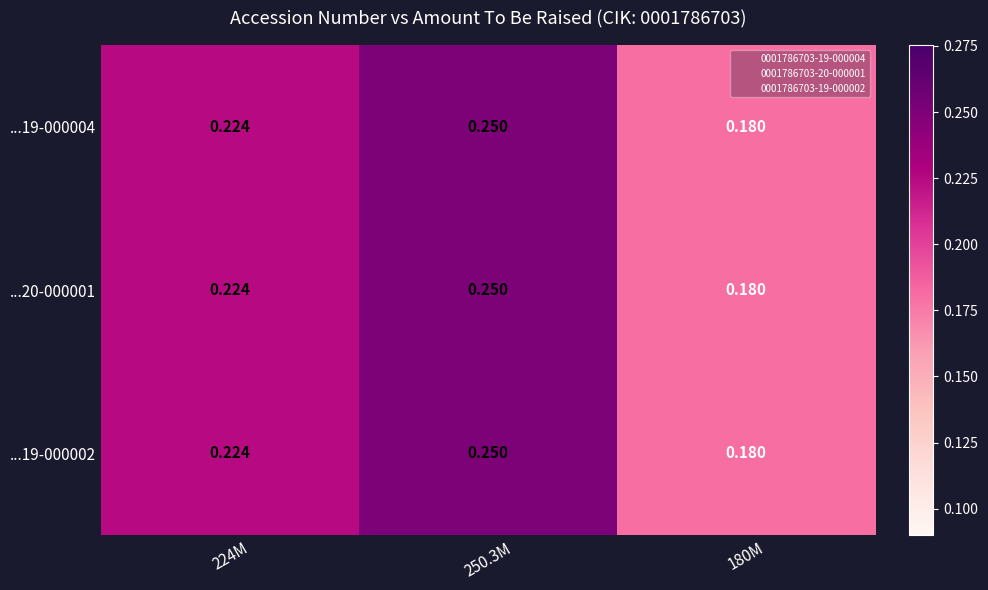

At which category is the sum across all series the highest?

250.3M